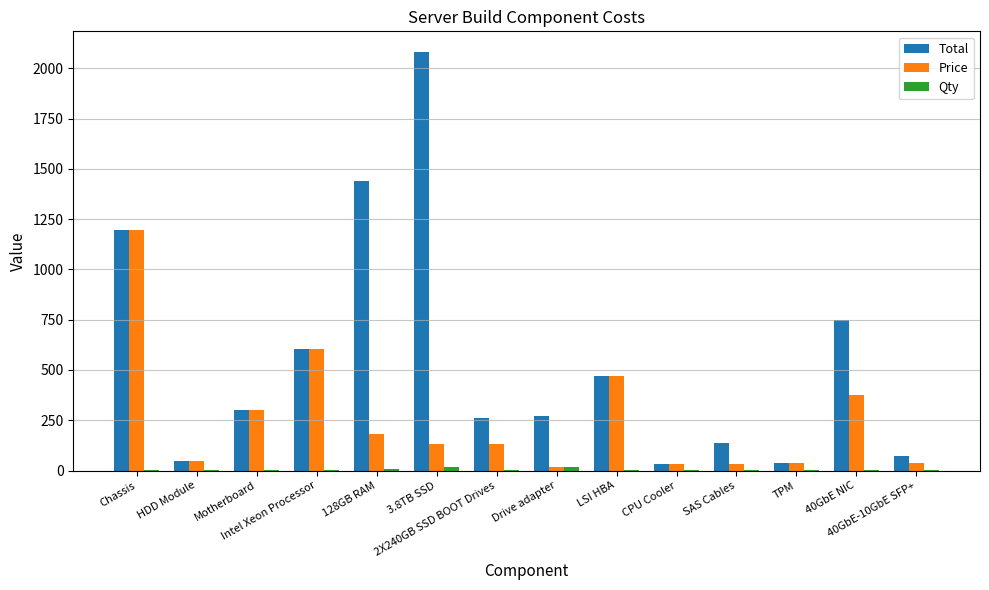

Are the bars grouped side by side (vs. stacked)?

Yes